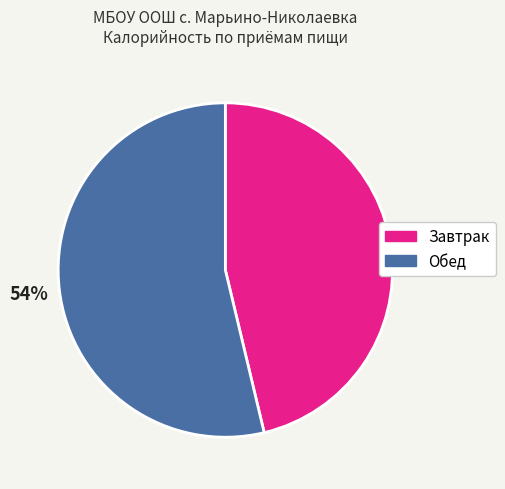

Rank the categories by value from highest to lowest.

Обед, Завтрак